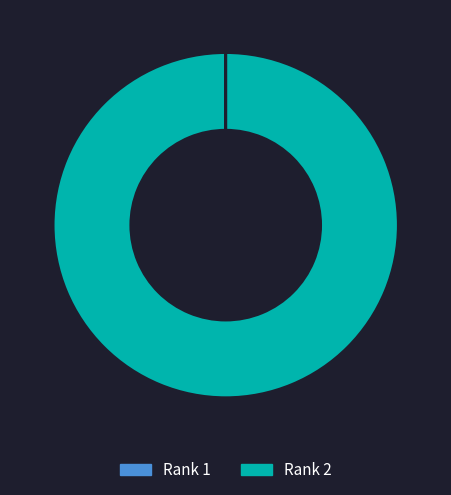

Is there any slice that represents more than half of the pie?

Yes